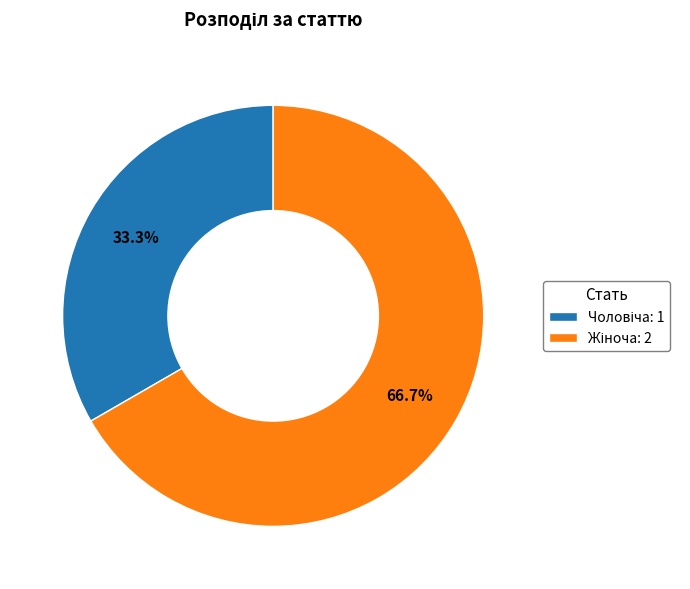

Does any single category account for the majority?

Yes